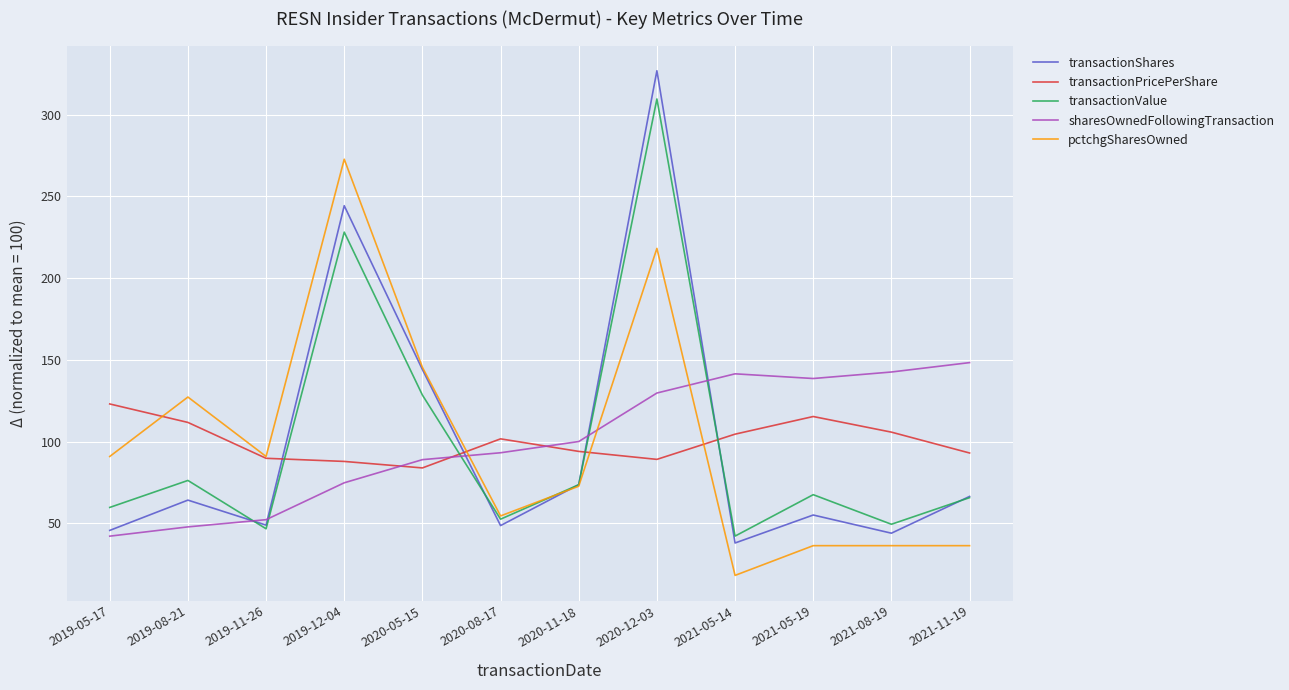

At how many categories does at least one series exceed 19?

12